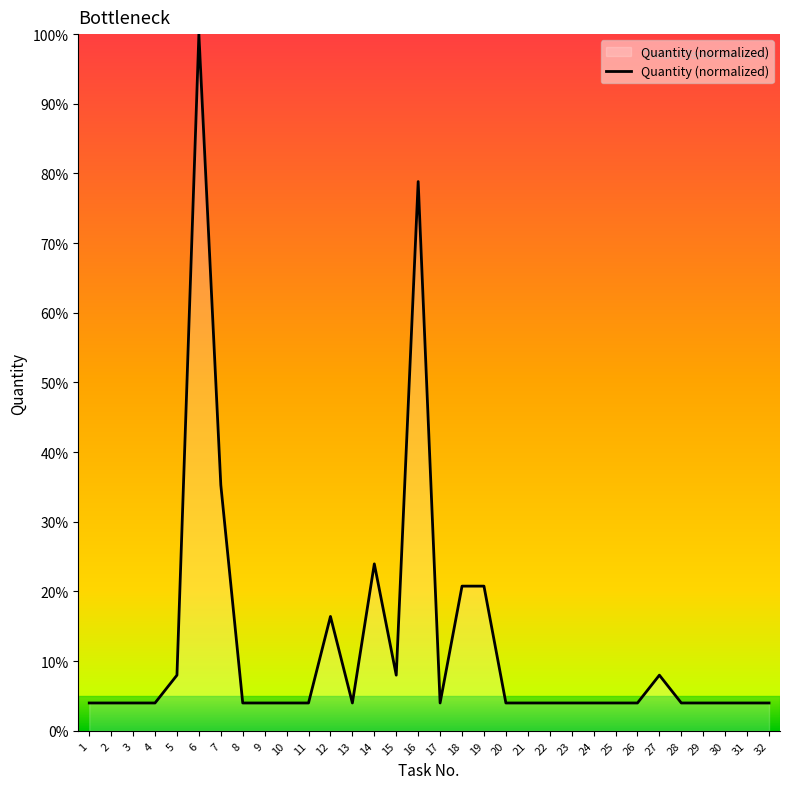

Which category has the lowest value across all series?

1